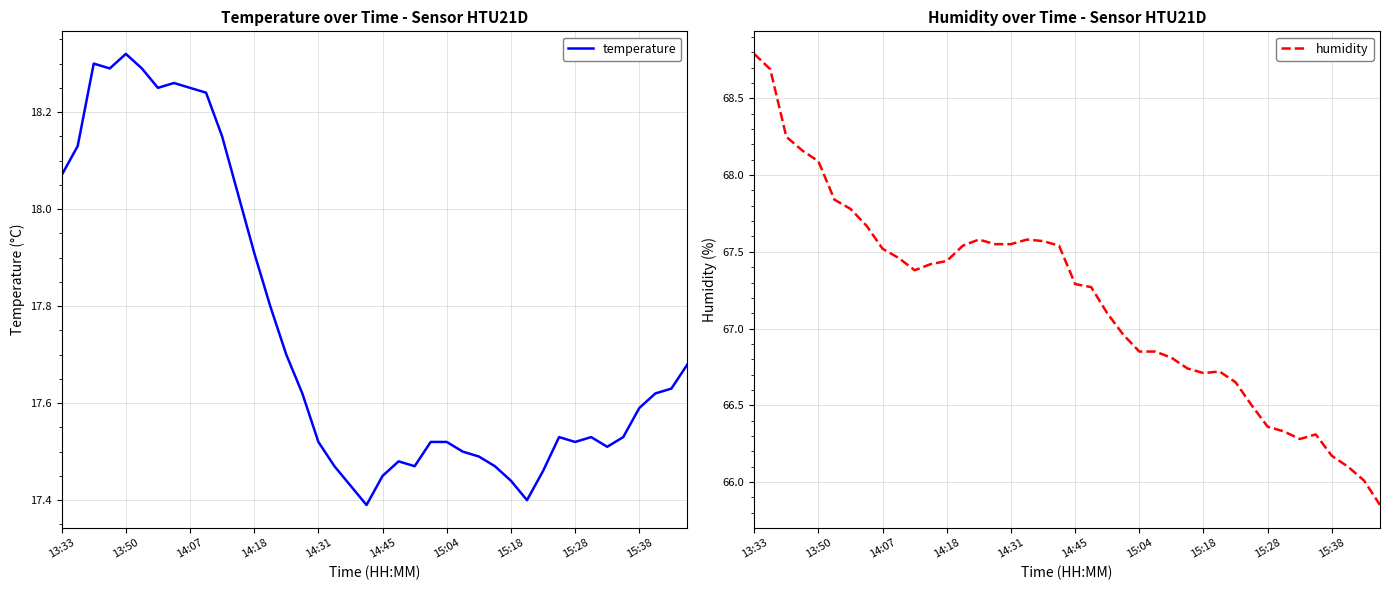

What is the difference between the humidity values at 22 and 39?

1.2